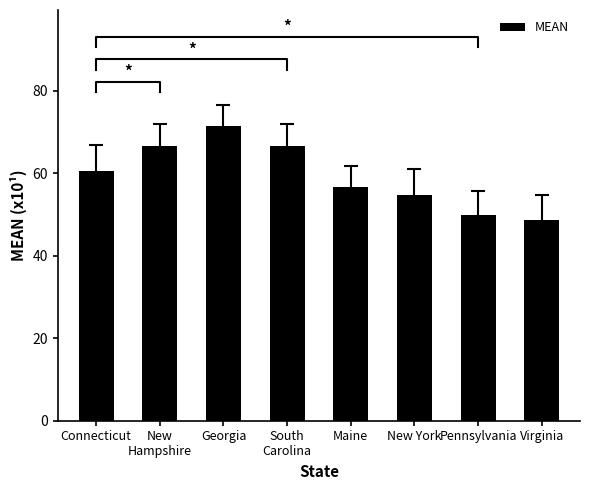

Reading right to left, extract all data points from this chart.

48.7	50.0	54.7	56.6	66.7	71.5	66.5	60.6